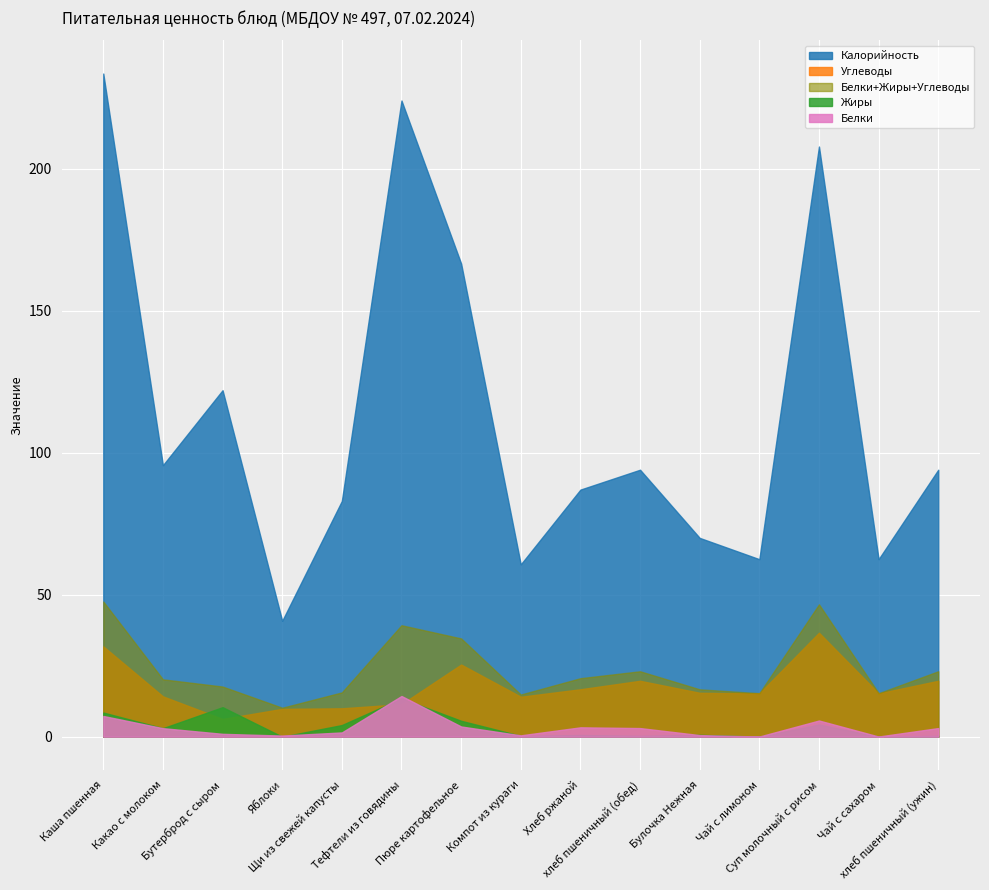

True or false: Белки has more than 2 interior local peaks.

True